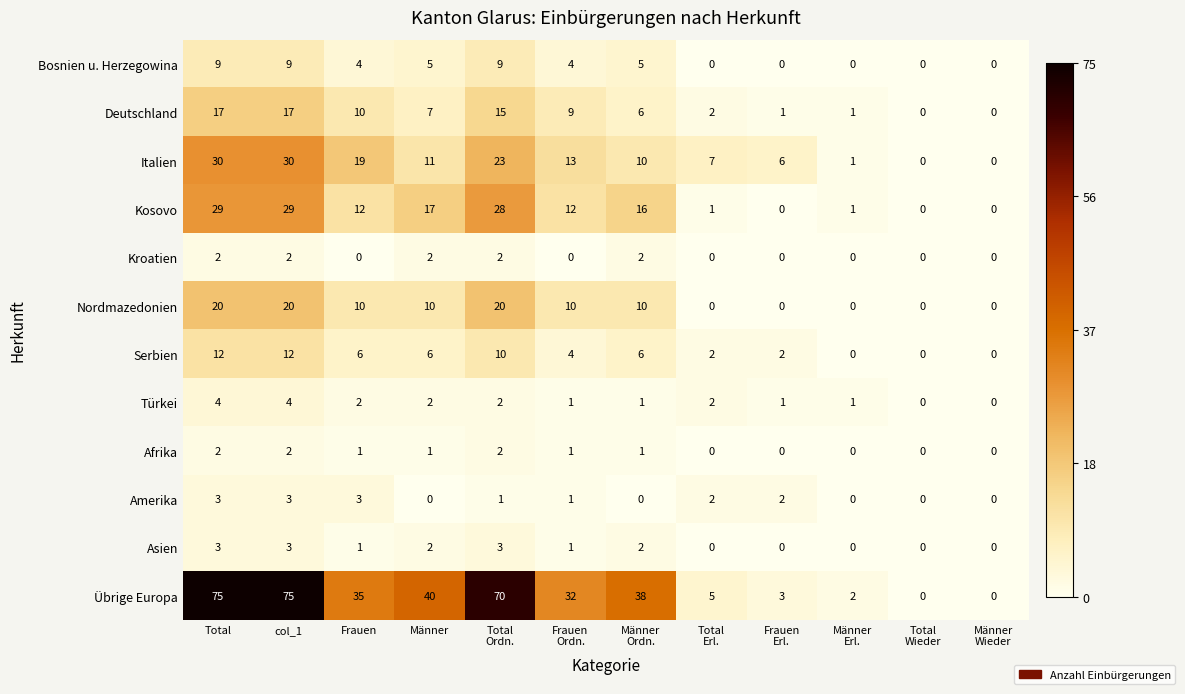

Which series changed the most between Frauen and Männer?

Italien